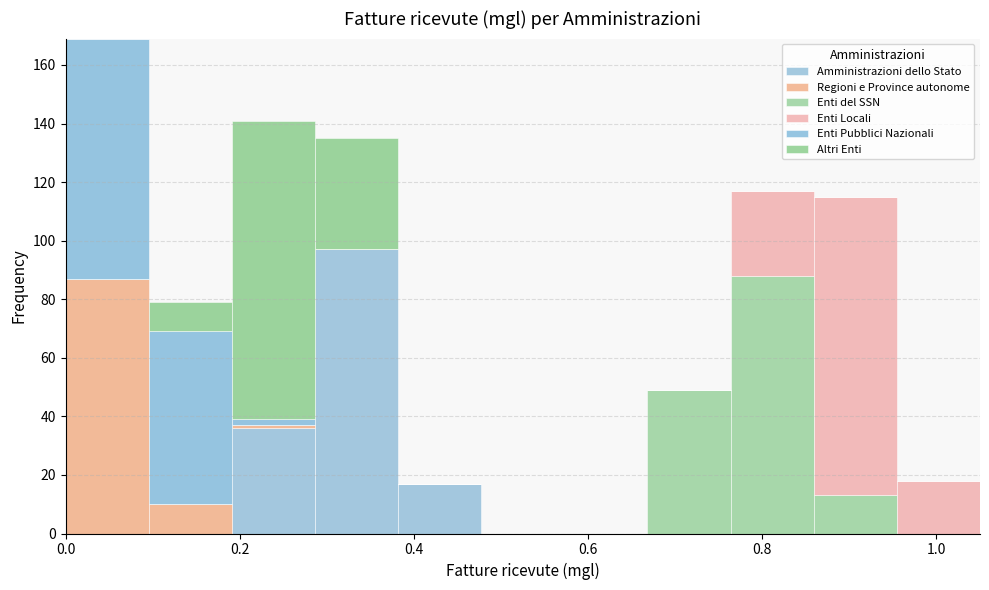

Reading left to right, list every stacked bar in this chart as the range it spans on the x-axis followed by its total height. Neither the bar edges nor the heights are printed on the chart, so give them approximately, as read against the axes.

0.00 to 0.10: 170
0.10 to 0.20: 80
0.20 to 0.28: 142
0.28 to 0.38: 136
0.38 to 0.48: 18
0.48 to 0.58: 0
0.58 to 0.66: 0
0.66 to 0.76: 50
0.76 to 0.86: 118
0.86 to 0.96: 116
0.96 to 1.06: 18